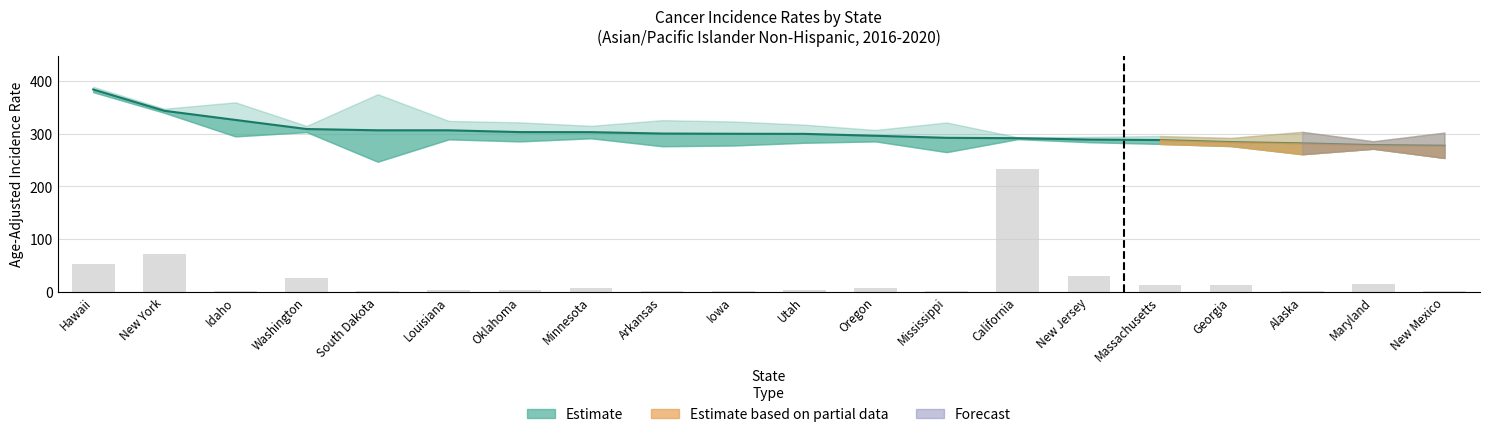

Which category has the highest value across all series?

Hawaii